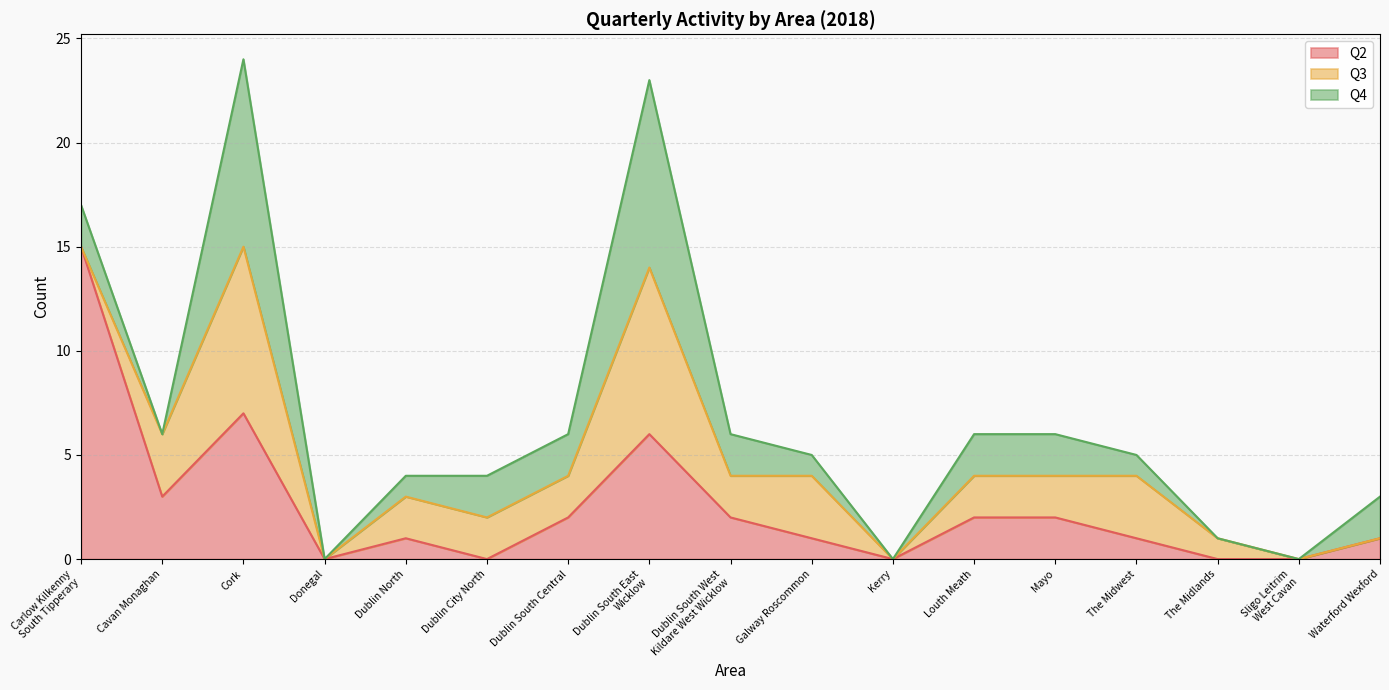

How many interior local peaks does the Q4 series have?

2